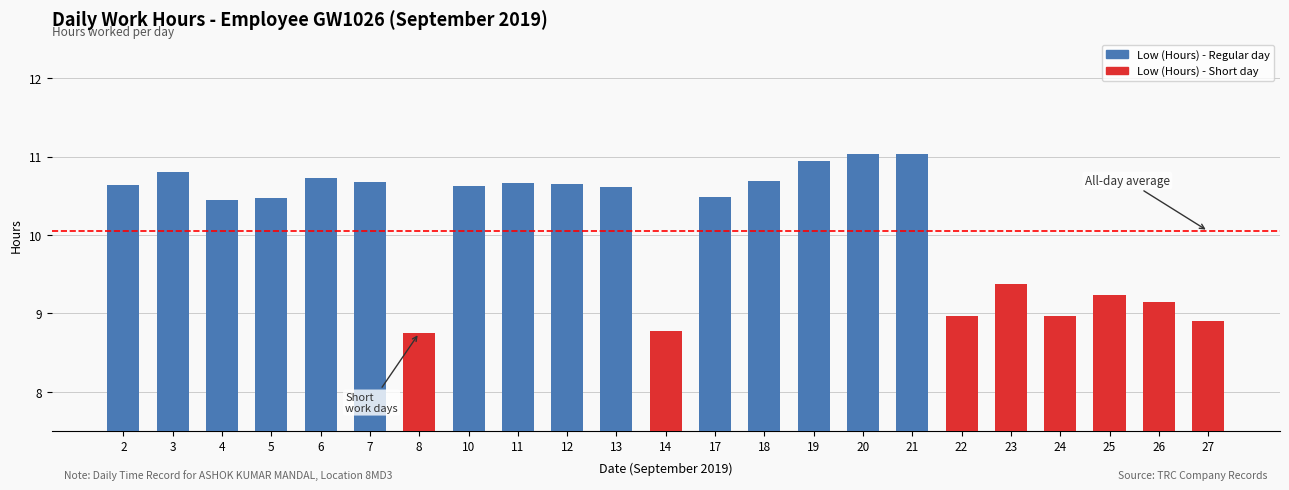

What is the ratio of the value at 19 to the value at 7?

1.0